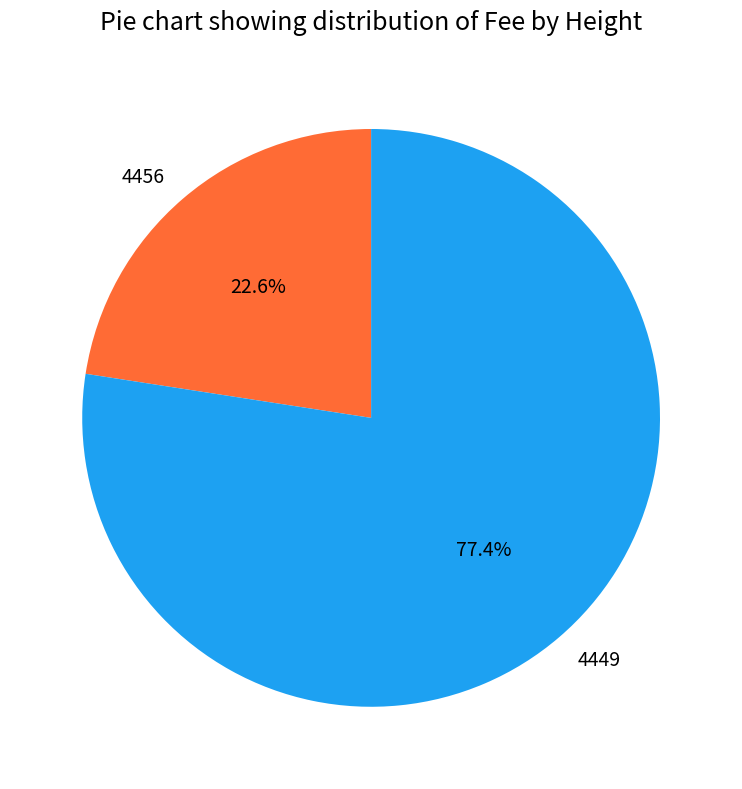

What is the ratio of the value at 4456 to the value at 4449?

0.3